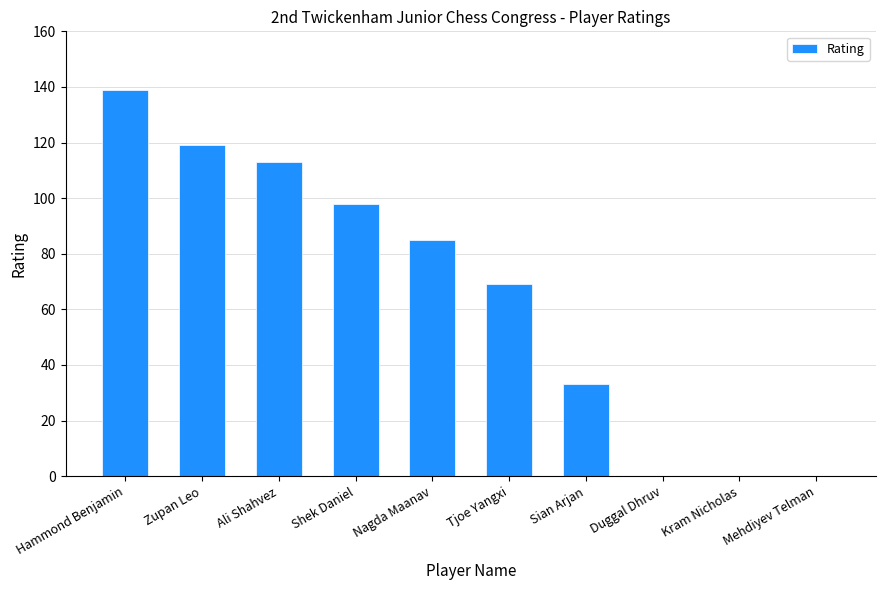

Reading left to right, list all the values displayed in this chart.

139	119	113	98	85	69	33	0	0	0